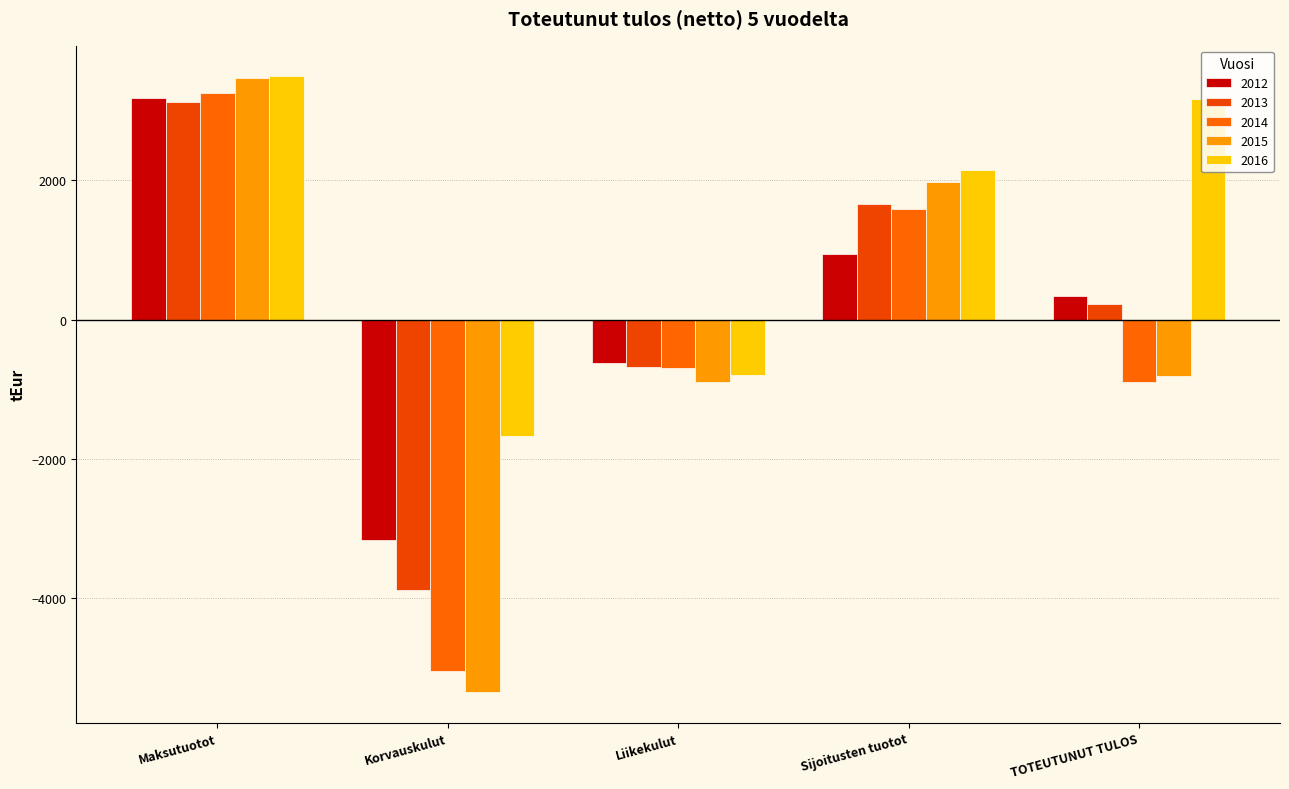

At which category is the sum across all series the highest?

Maksutuotot